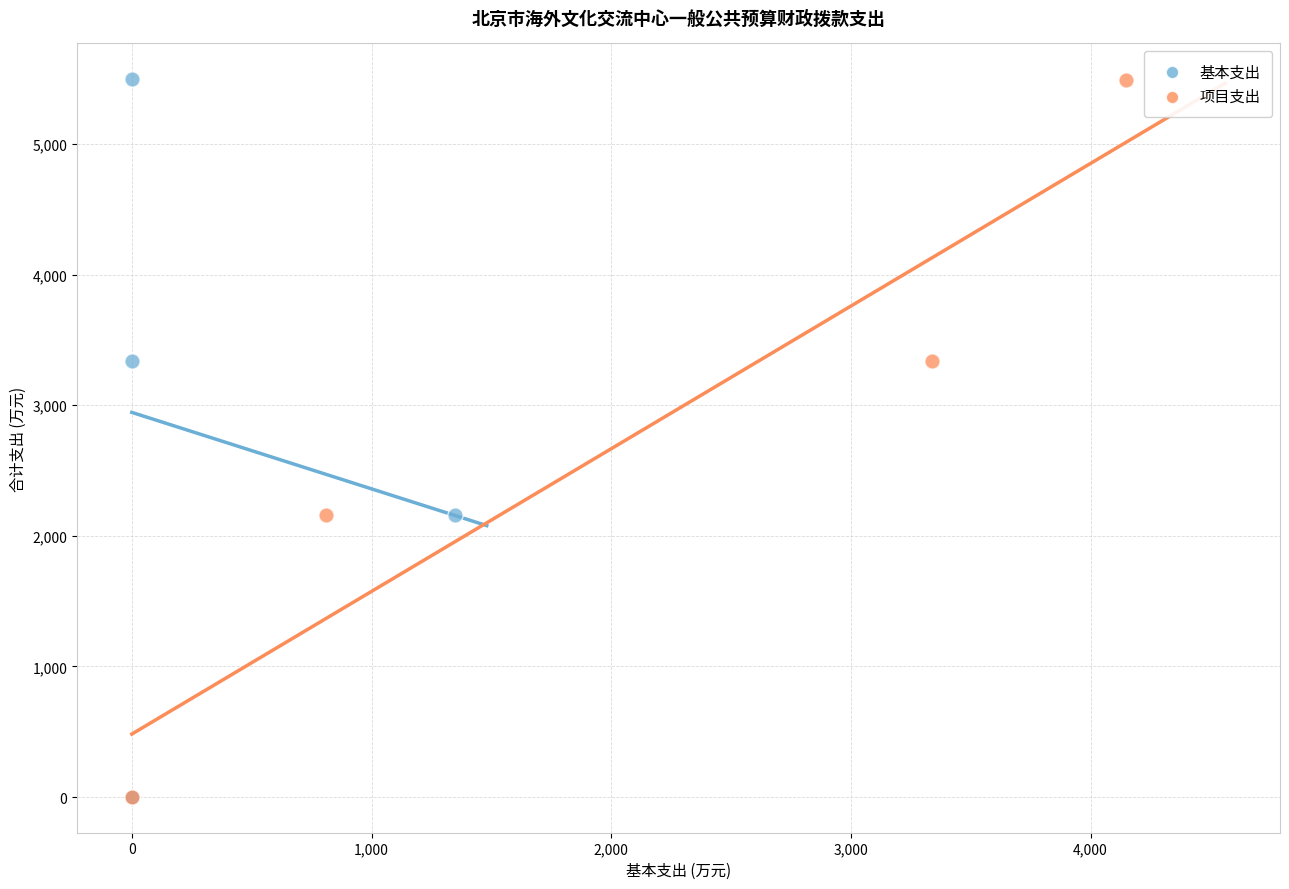

Which series has the widest spread of Y values?

基本支出